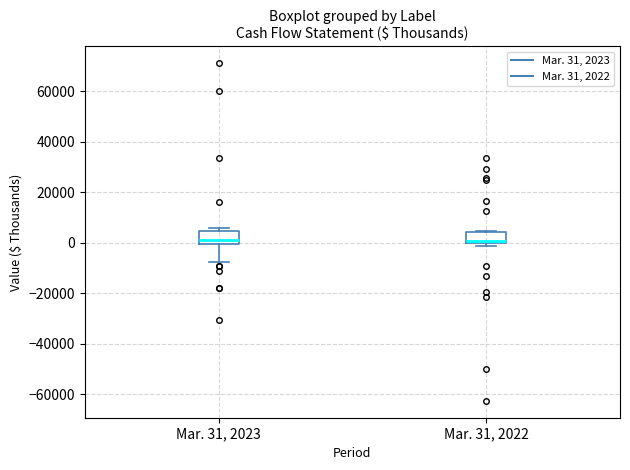

Where is the lower edge of the box for Mar. 31, 2022 on the y-axis? The values are not printed on the chart, so give them approximately, as read against the axis.

0